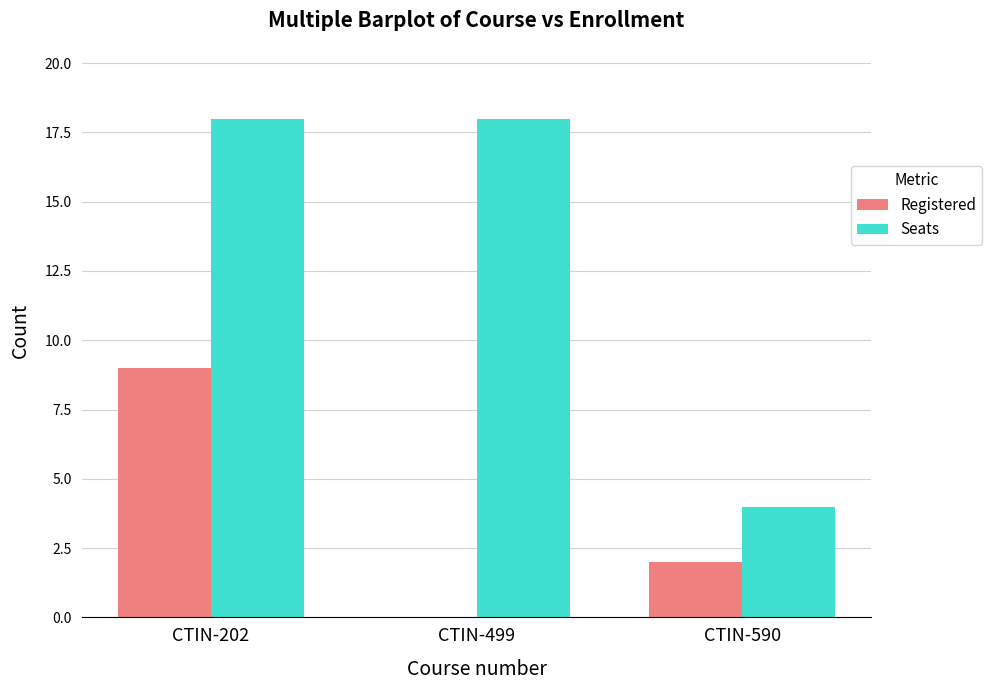

The value of Seats at CTIN-499 is 30. True or false?

False